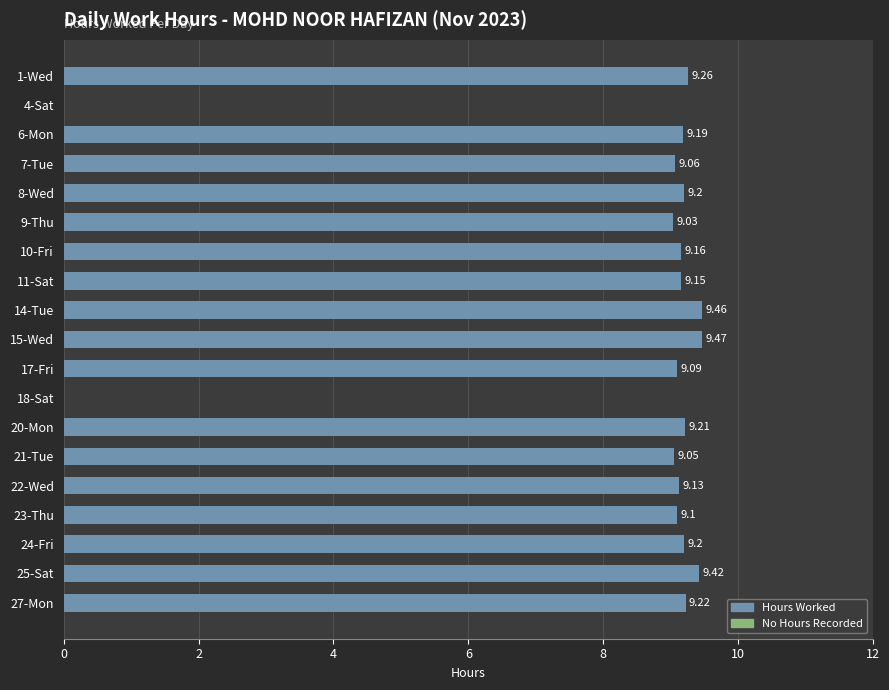

Are the bars grouped side by side (vs. stacked)?

No